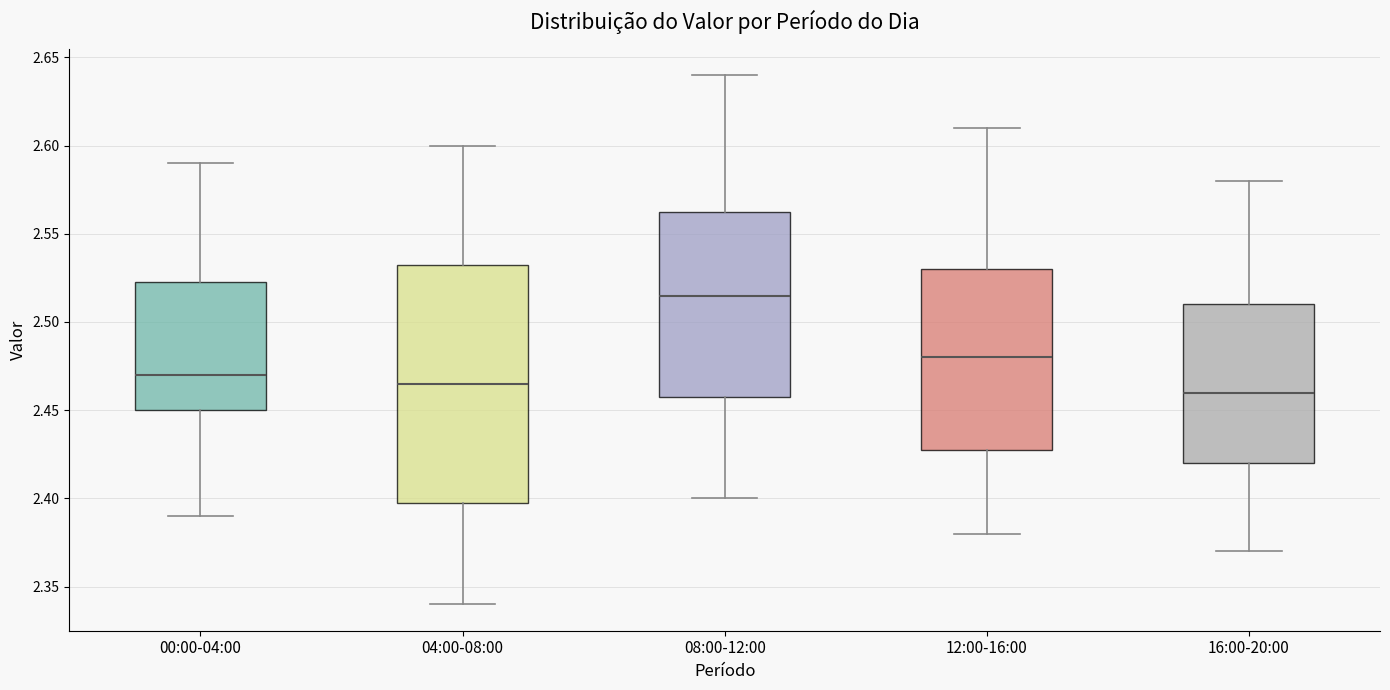

Which box is the tallest, from its lower edge to its upper edge?

04:00-08:00